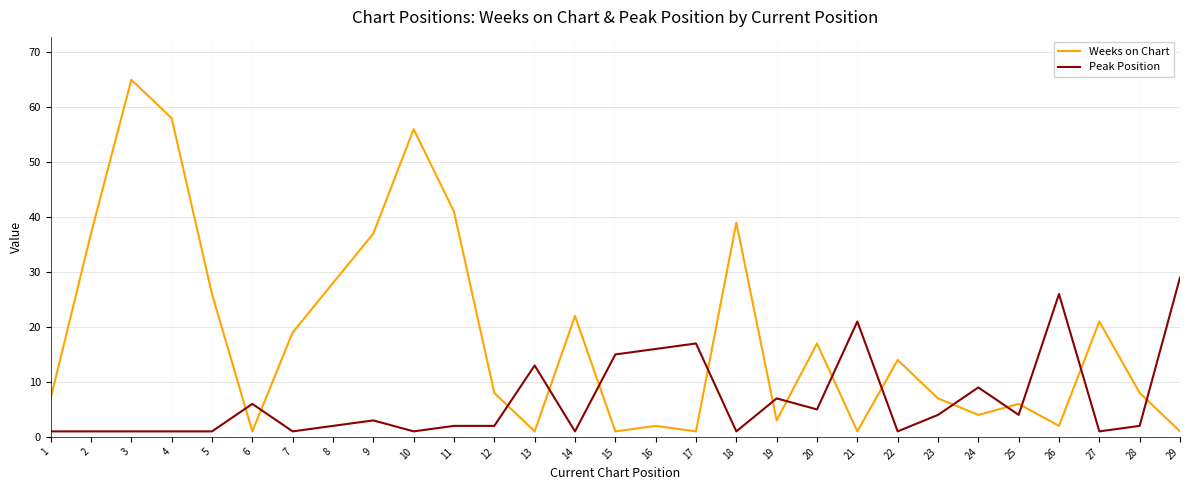

Does the chart display data point markers on the line(s)?

No